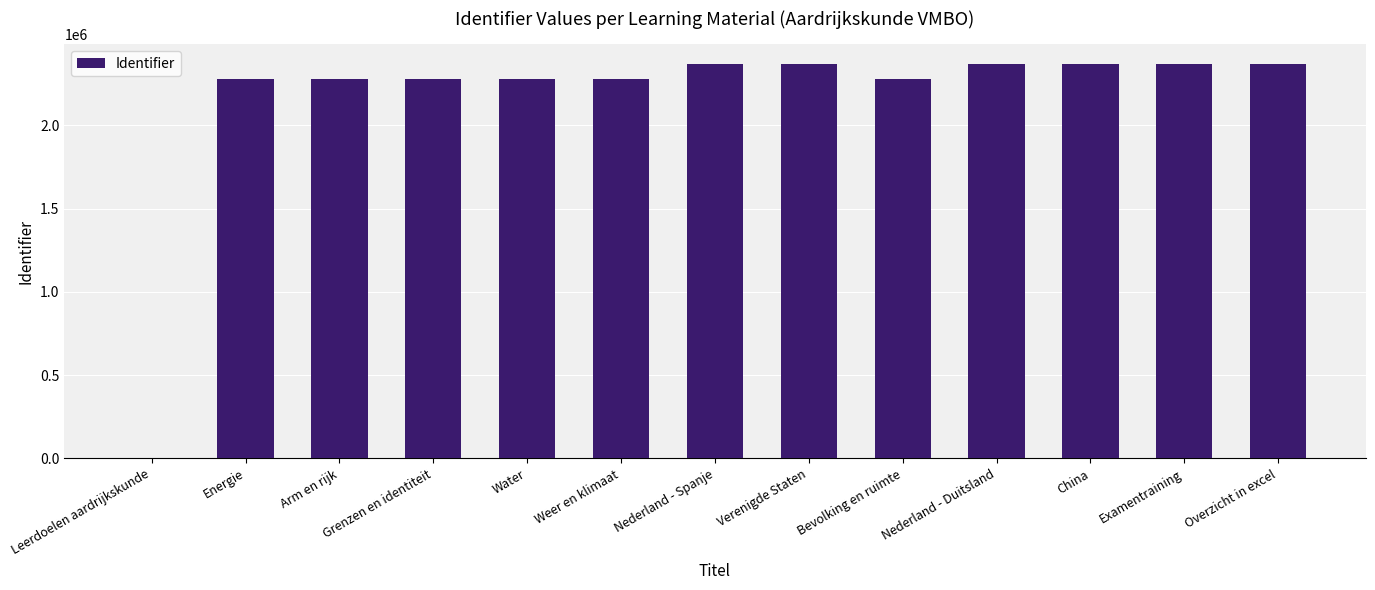

What is the maximum value shown in the chart?

2368764